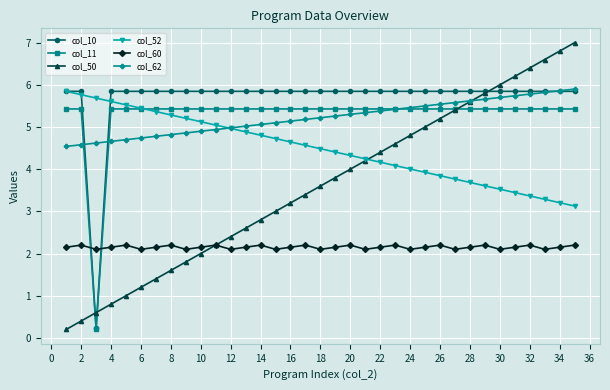

Which series has the widest spread of values?

col_50